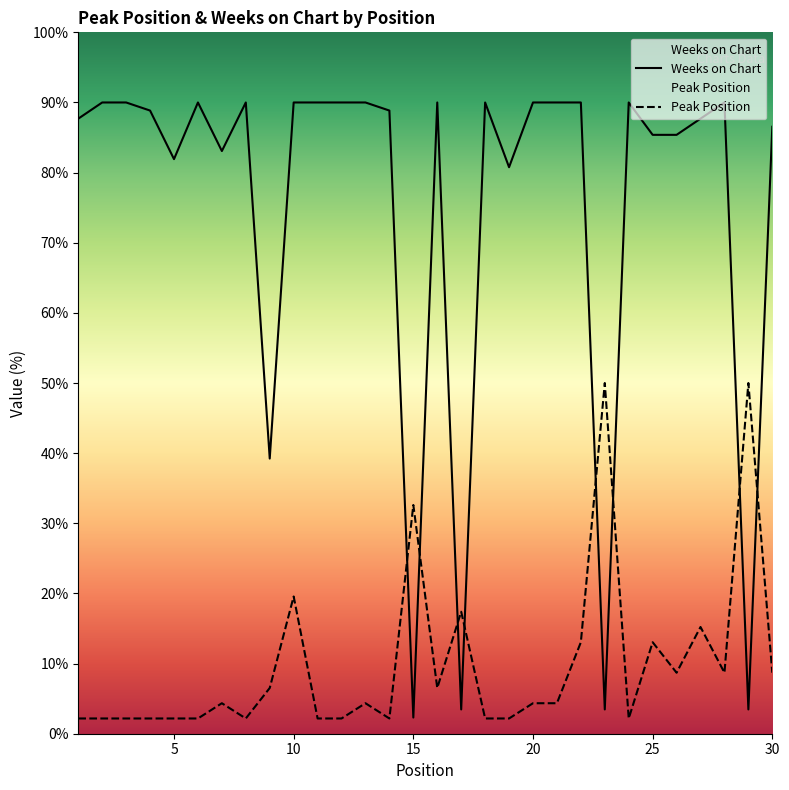

List the series in order of their overall mean, highest first.

Weeks on Chart, Peak Position